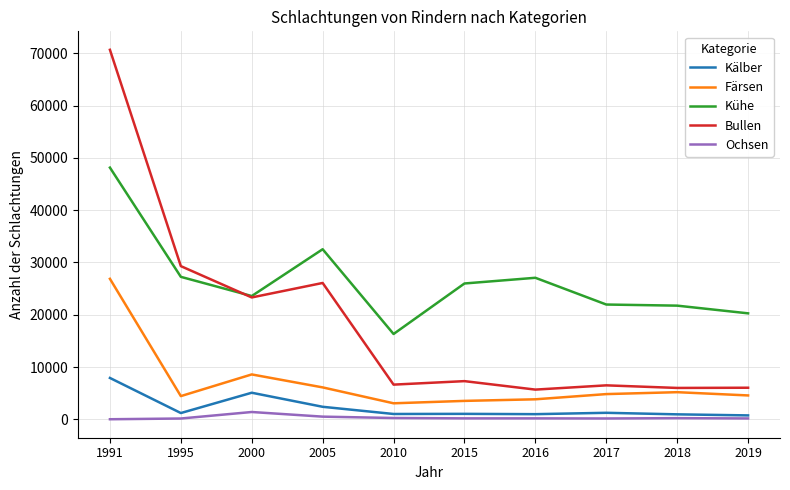

What is the sum of all Ochsen values?

3389